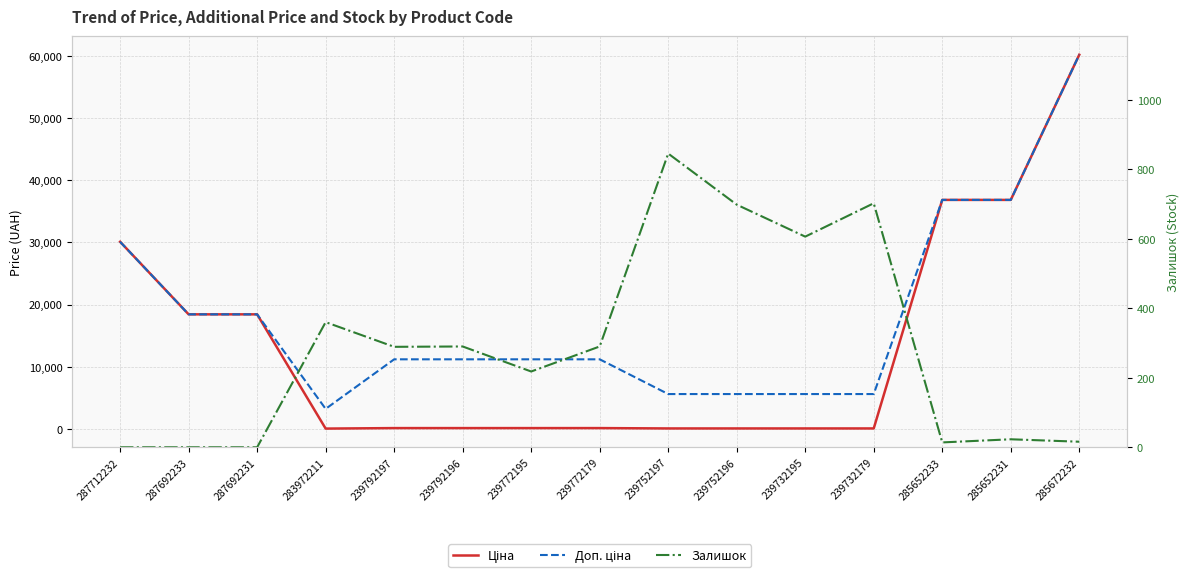

What is the sum of all Залишок values?

4351.0